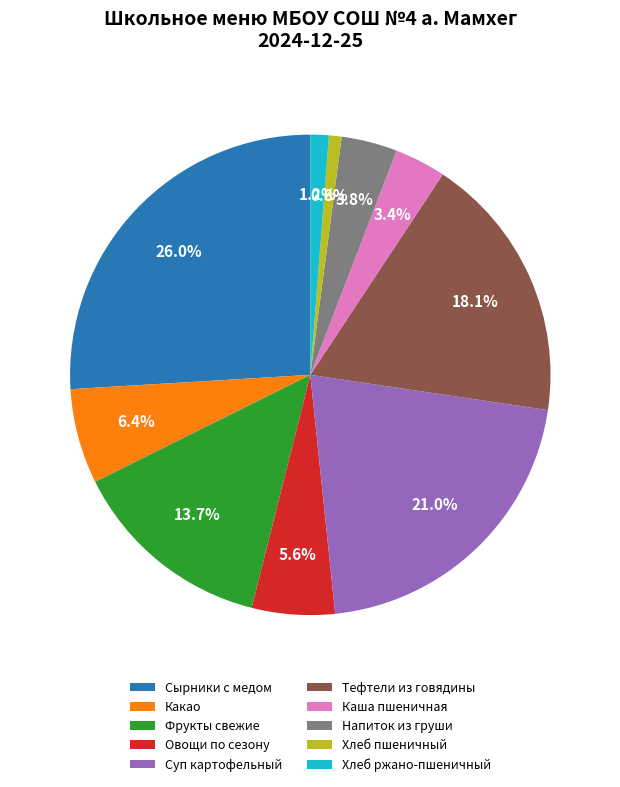

Which has a higher value, Каша пшеничная or Фрукты свежие?

Фрукты свежие